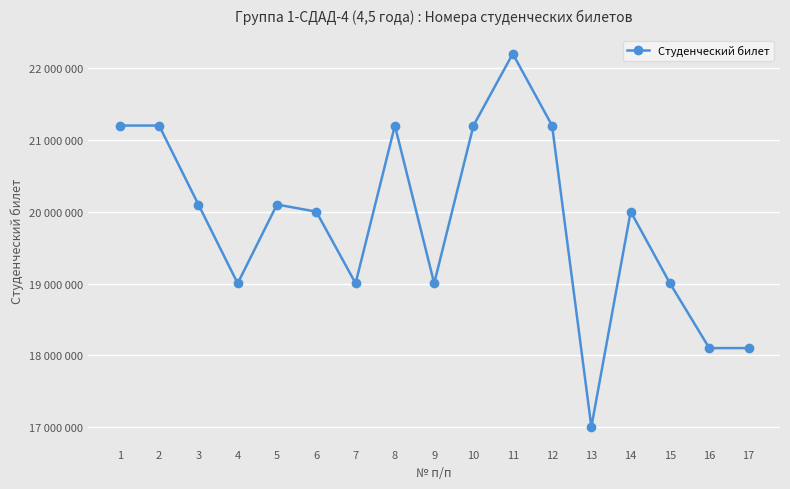

List the labels in order of value, largest first.

11, 2, 8, 1, 12, 10, 3, 5, 14, 6, 9, 15, 7, 4, 17, 16, 13